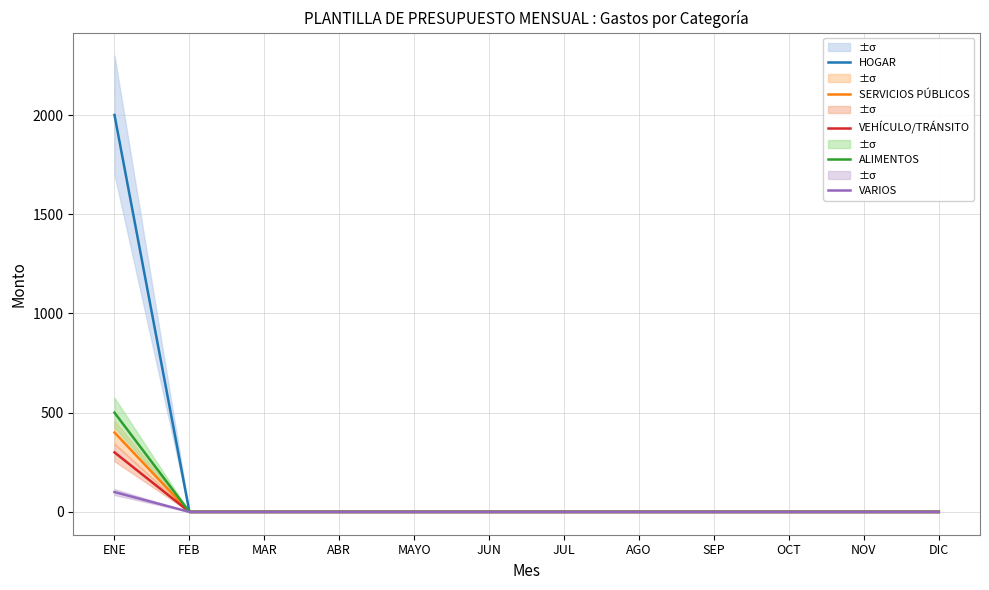

List the labels in order of SERVICIOS PÚBLICOS value, largest first.

ENE, FEB, MAR, ABR, MAYO, JUN, JUL, AGO, SEP, OCT, NOV, DIC